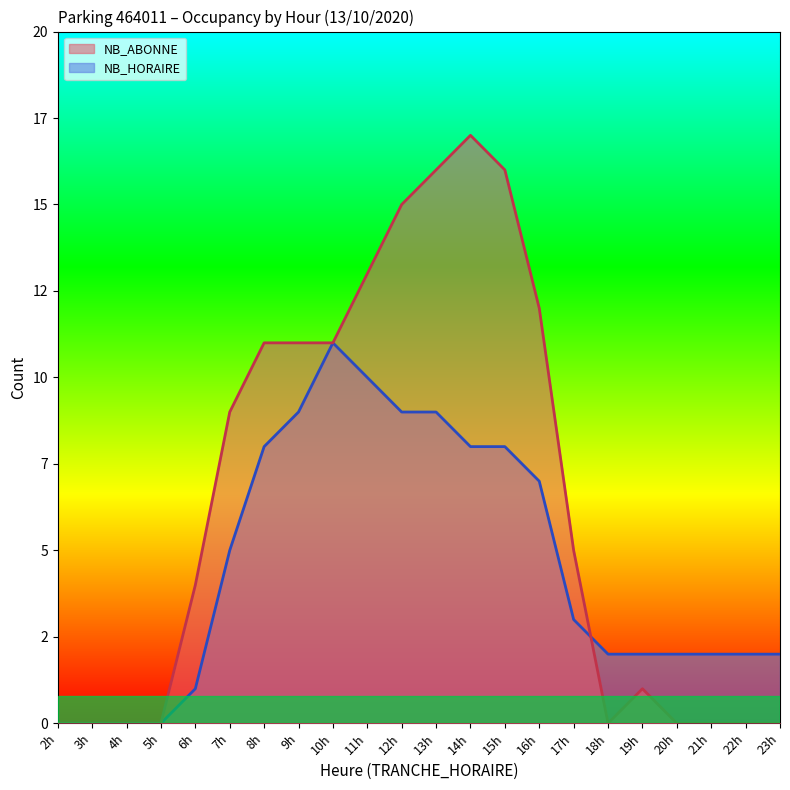

Between 5h and 14h, which series saw the biggest shift?

NB_ABONNE